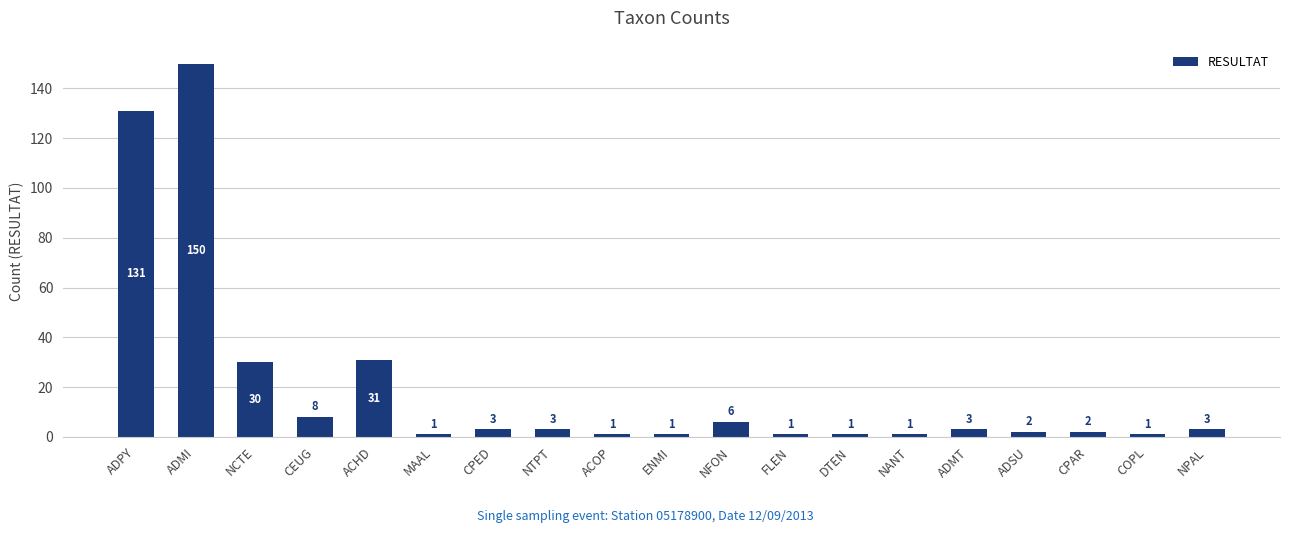

What is the label of the 4th bar from the right?

ADSU